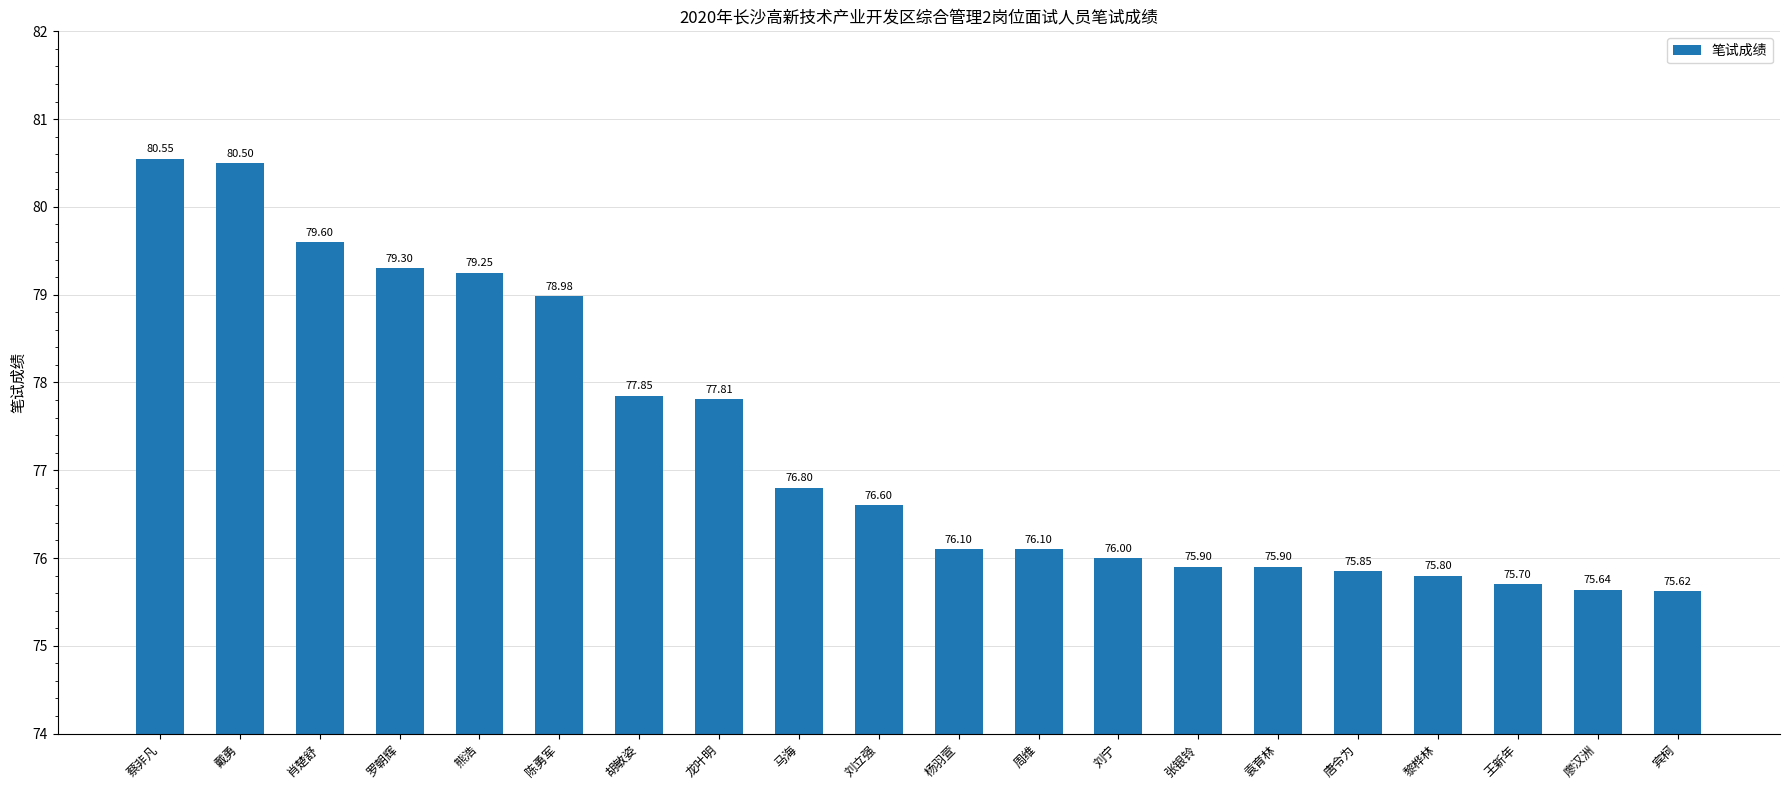

At which category does the chart reach its peak across all series?

蔡非凡